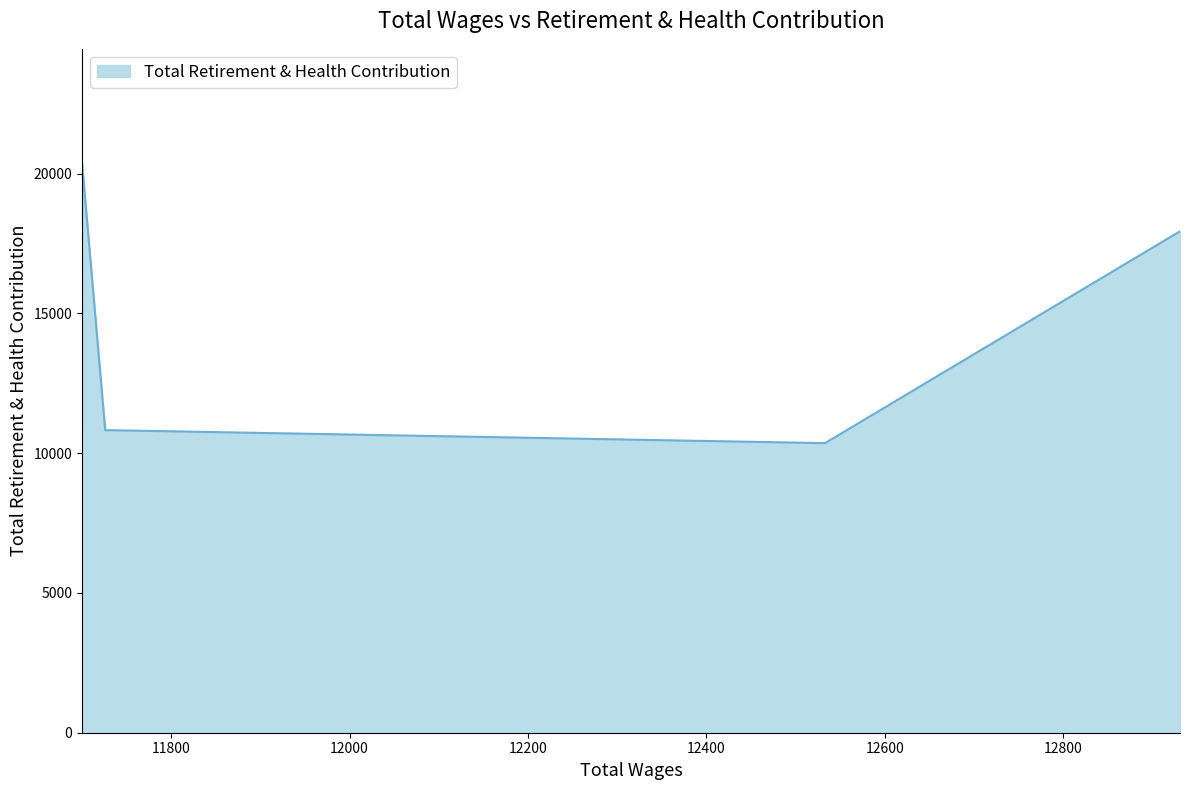

What is the ratio of the value at 12533.0 to the value at 11700.0?

0.9